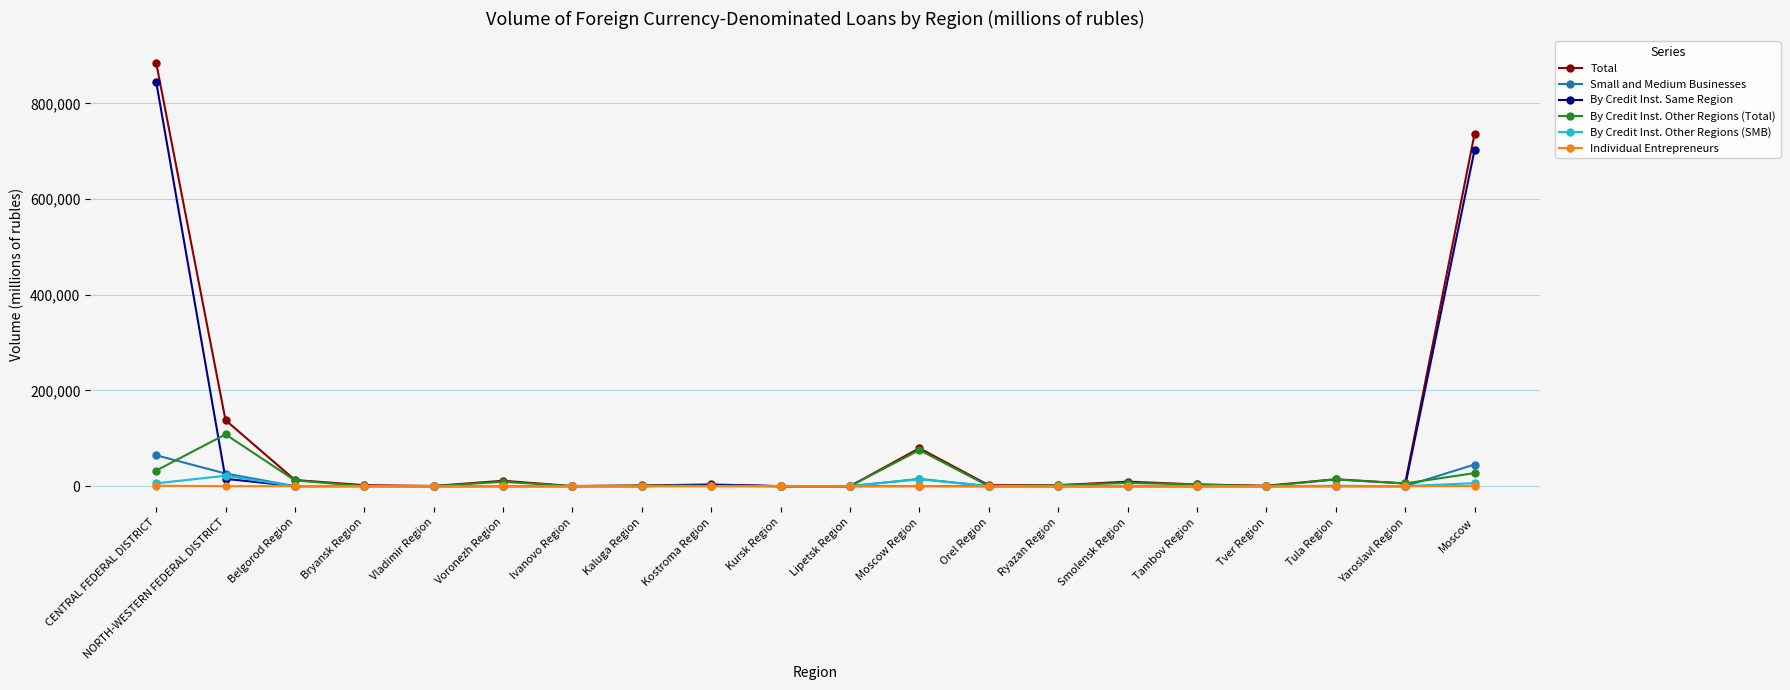

Rank the series by their maximum value, from lowest to highest.

Individual Entrepreneurs, By Credit Inst. Other Regions (SMB), Small and Medium Businesses, By Credit Inst. Other Regions (Total), By Credit Inst. Same Region, Total